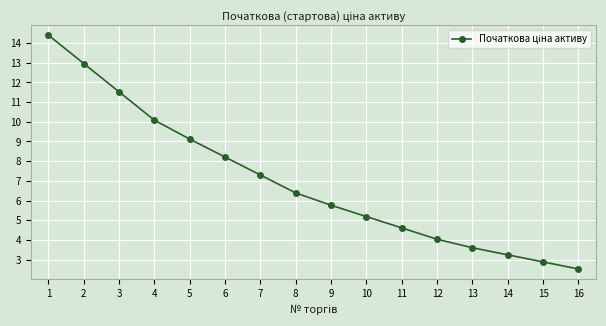

True or false: there are more than 0 points higher than both neighbors.

False